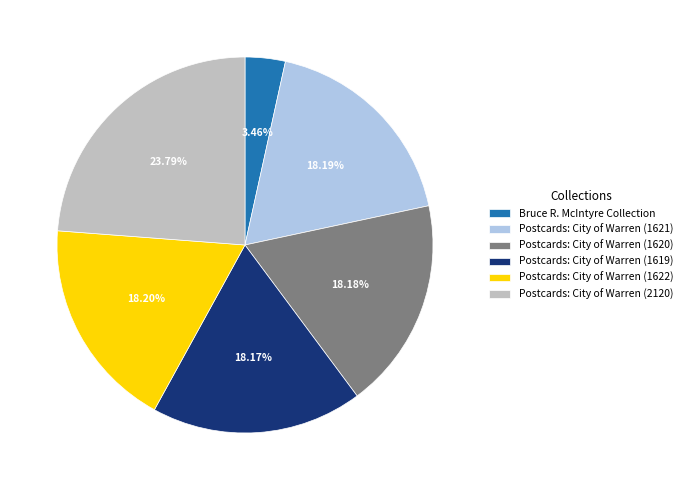

Is the sum of Postcards: City of Warren (2120) and Bruce R. McIntyre Collection greater than half?

No